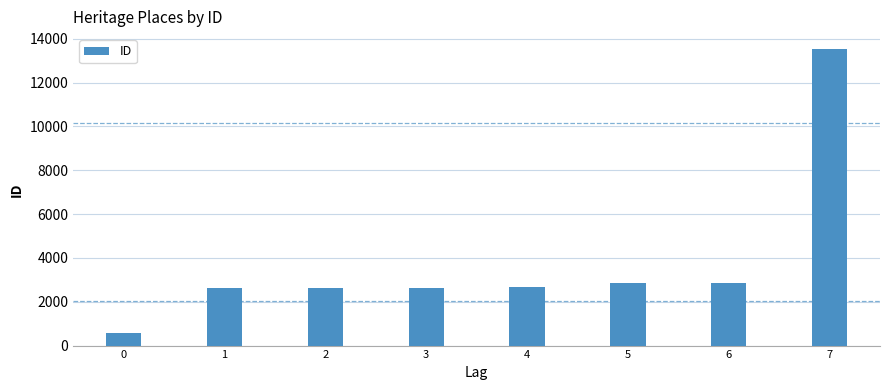

What is the difference between the values at 6 and 1?

229